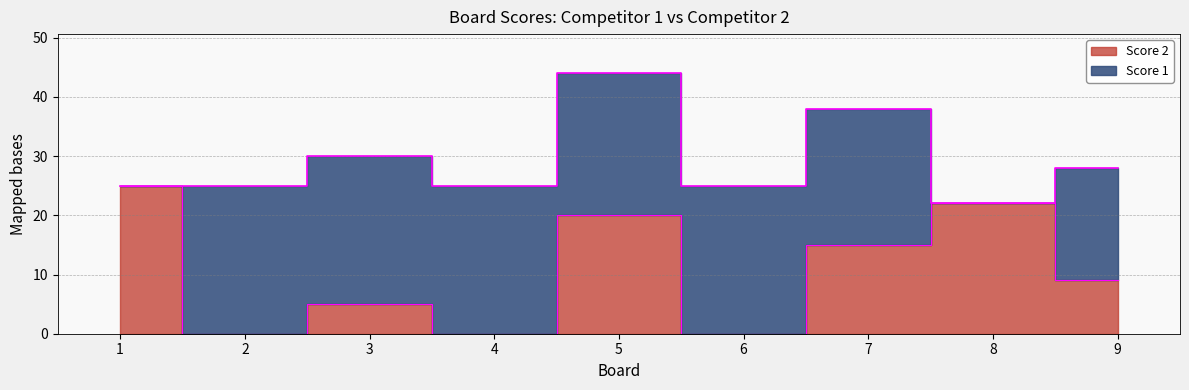

How many values are above zero?

6